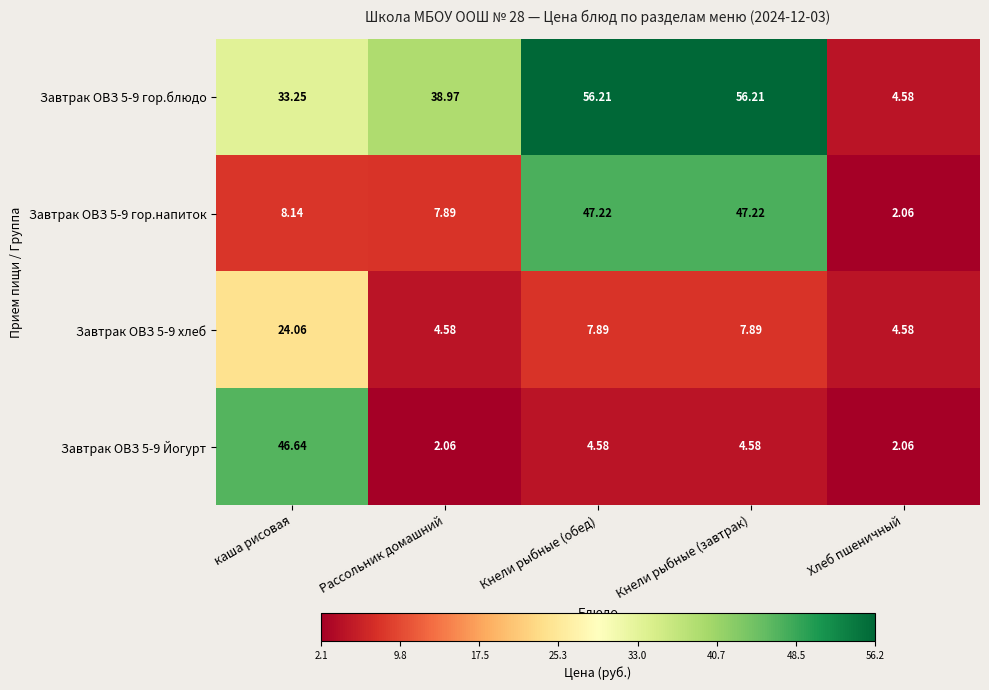

Is the value of Завтрак ОВЗ 5-9 Йогурт at Кнели рыбные (завтрак) greater than the value of Завтрак ОВЗ 5-9 гор.блюдо at Рассольник домашний?

No